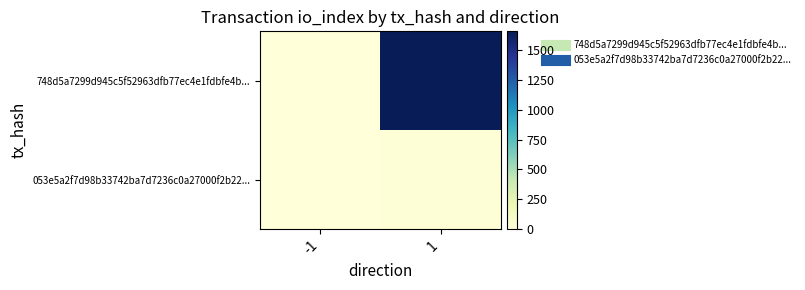

What is the difference between the highest and lowest values at 1?

1641